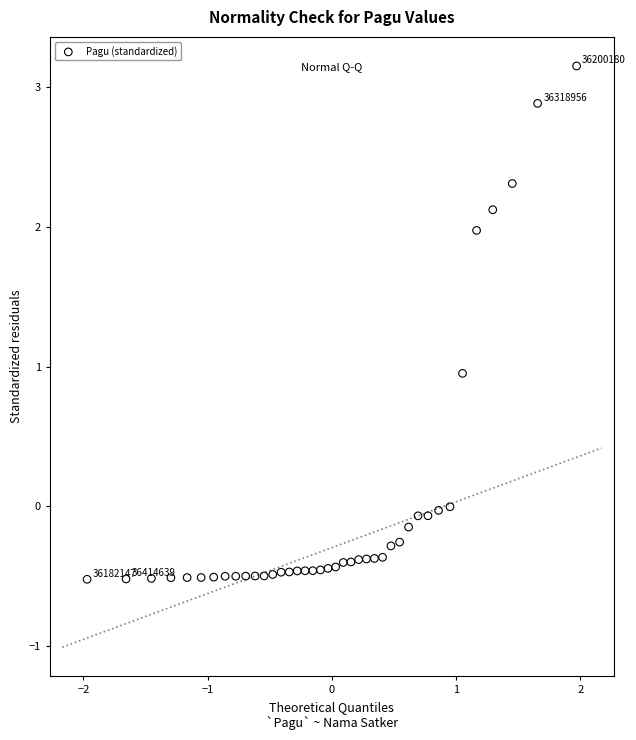

What is the range of X values (max minus min)?

3.9